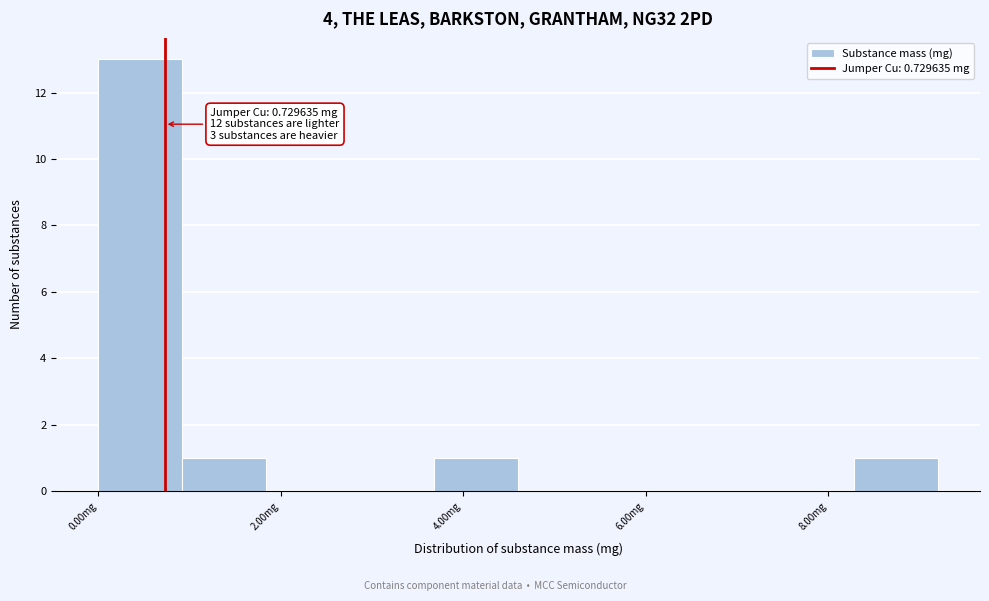

Over which range of the x-axis is the bar tallest?

0.0 to 1.0